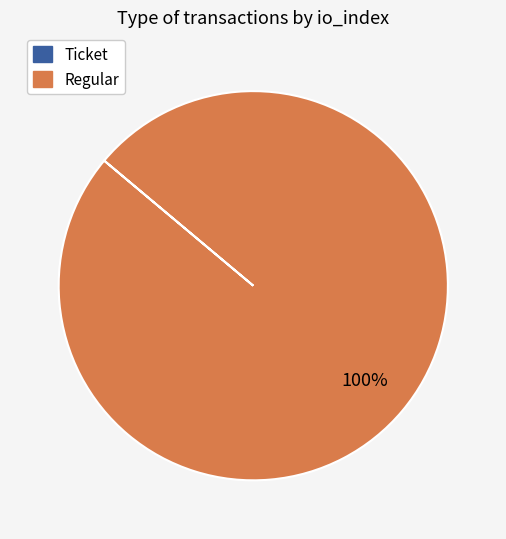

To the nearest percent, what percentage of the pie is Regular?

100%